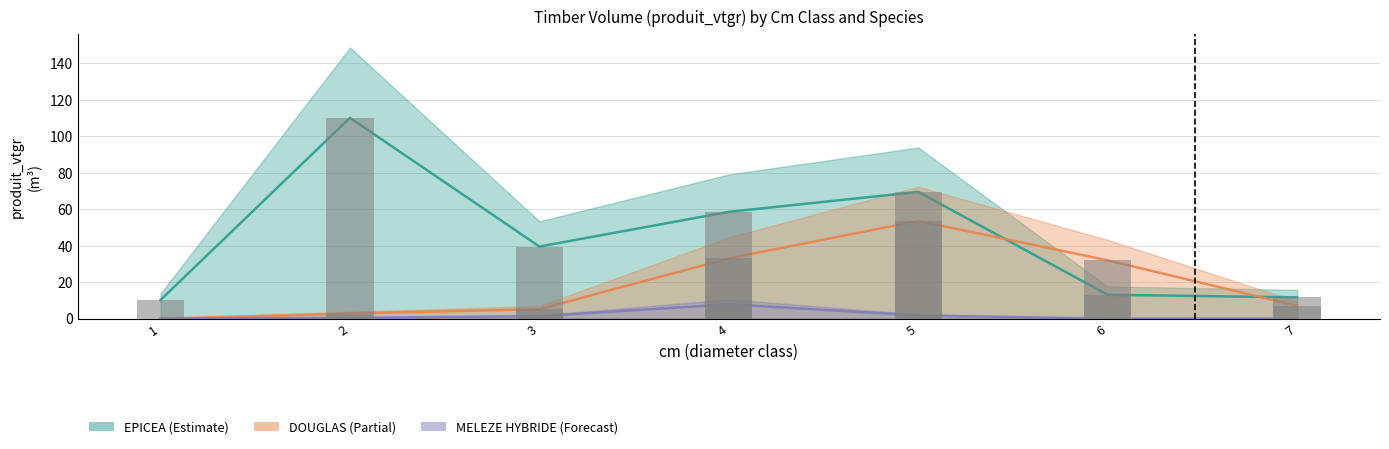

Between 7 and 6, which is larger?

6